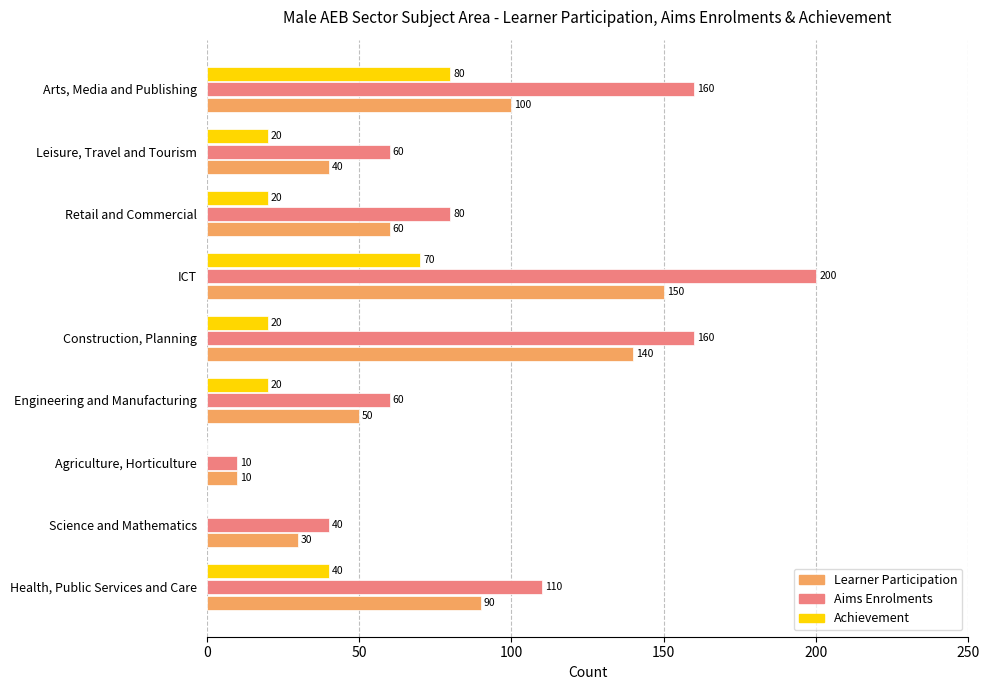

How many categories are shown in the chart?

9